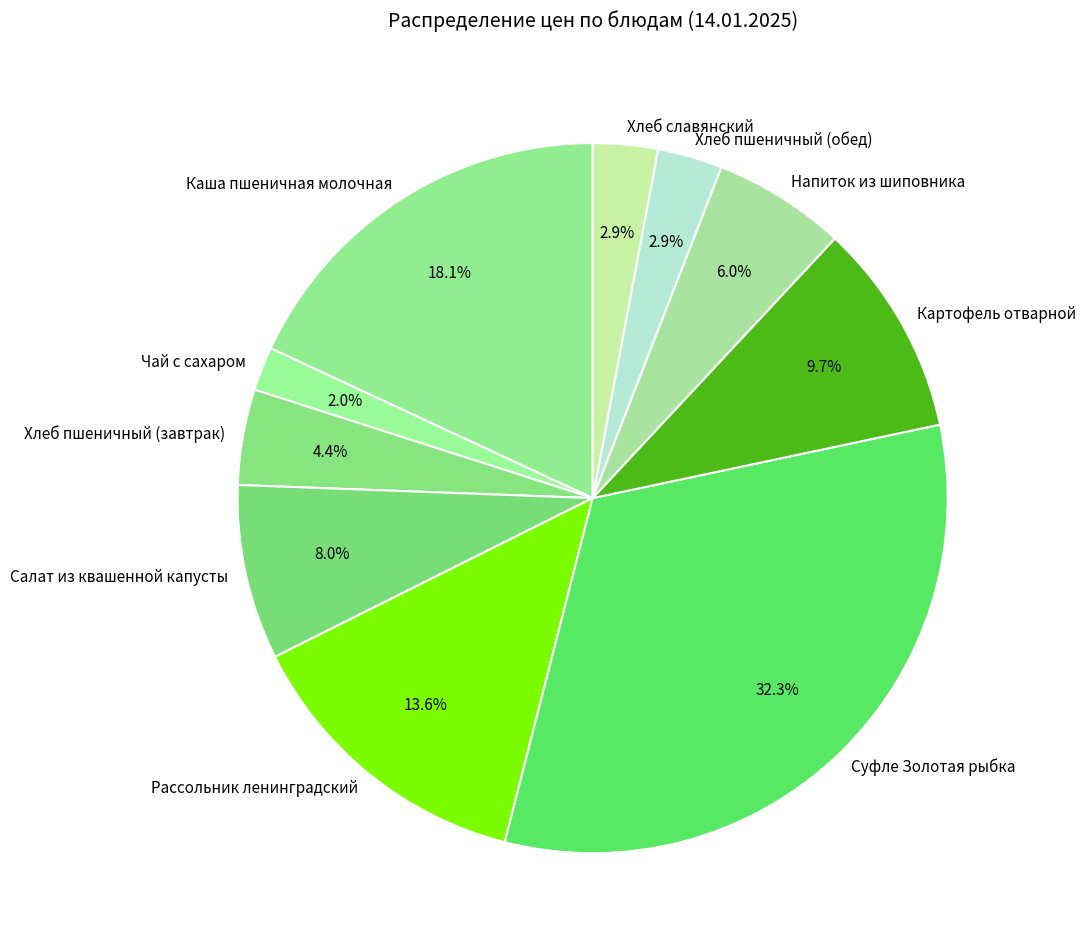

Which category has the smallest portion of the pie?

Чай с сахаром